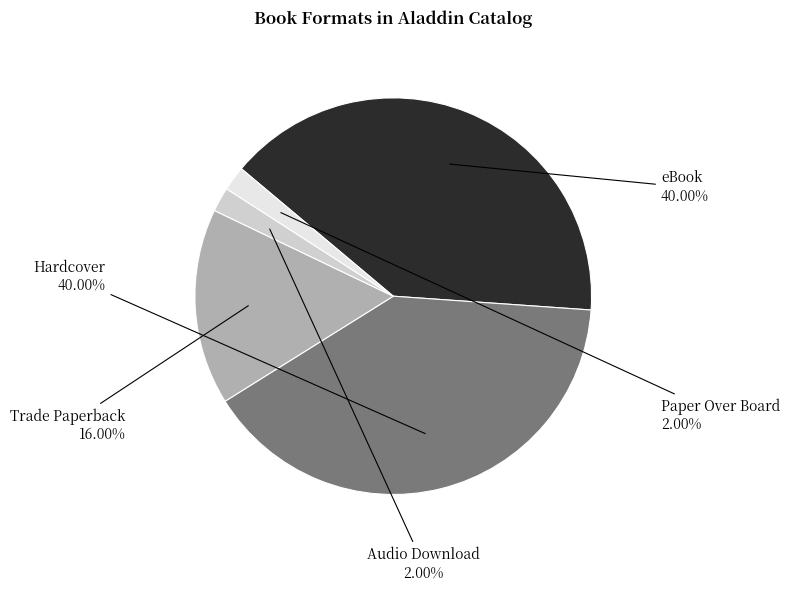

Which has a higher value, Paper Over Board or eBook?

eBook